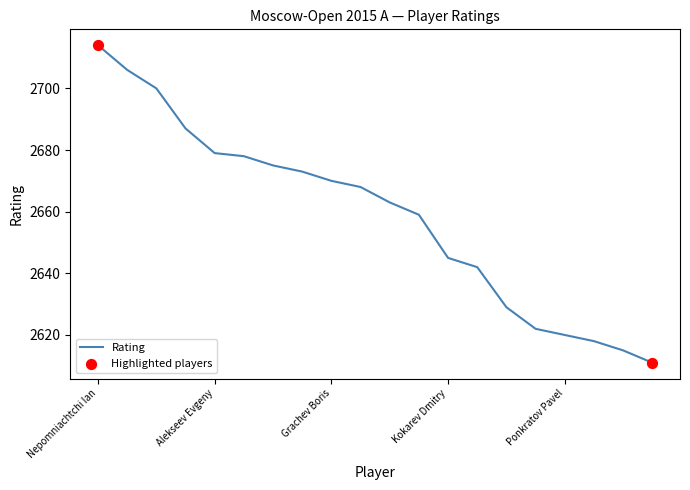

What is the smallest value displayed?

2611